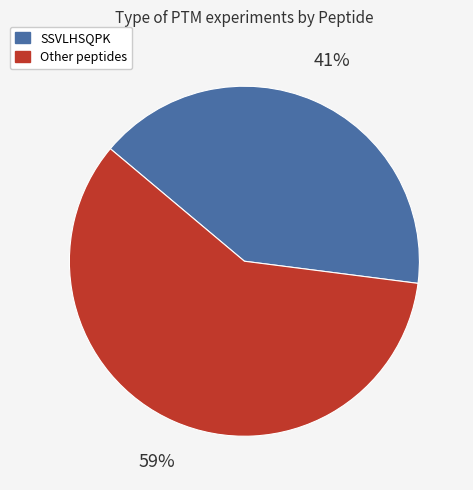

To the nearest percent, what portion does SSVLHSQPK represent?

41%